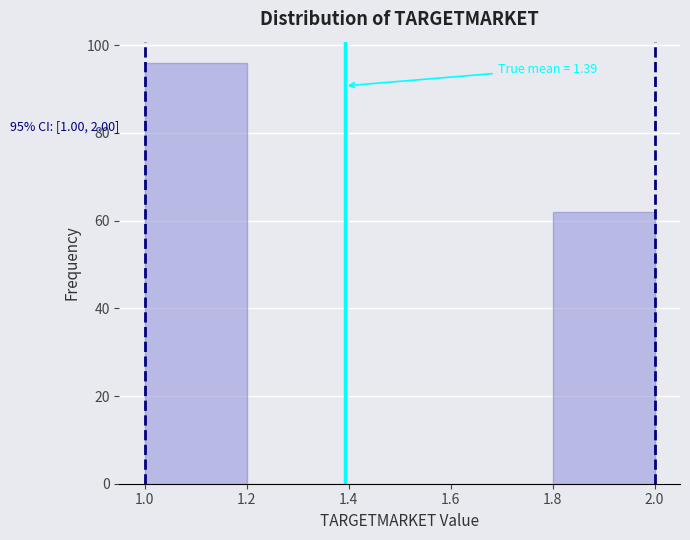

Which range on the x-axis has the tallest bar?

1.0 to 1.2